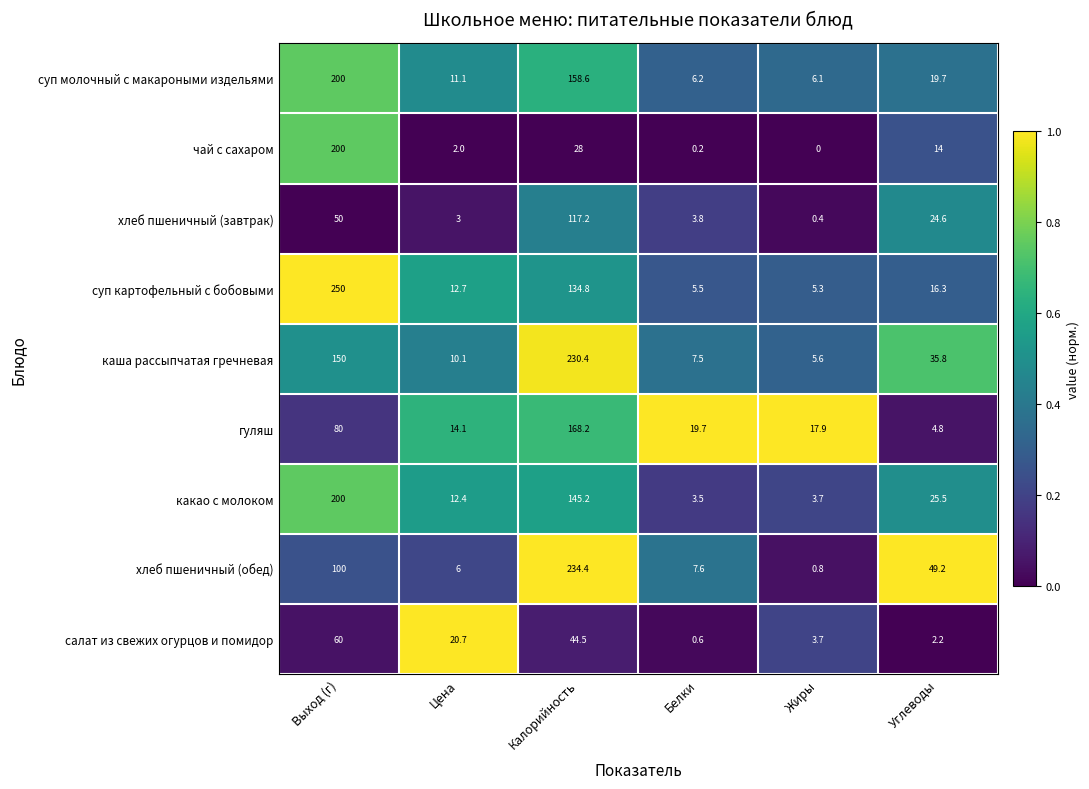

Which series changed the most between Выход (г) and Жиры?

суп картофельный с бобовыми